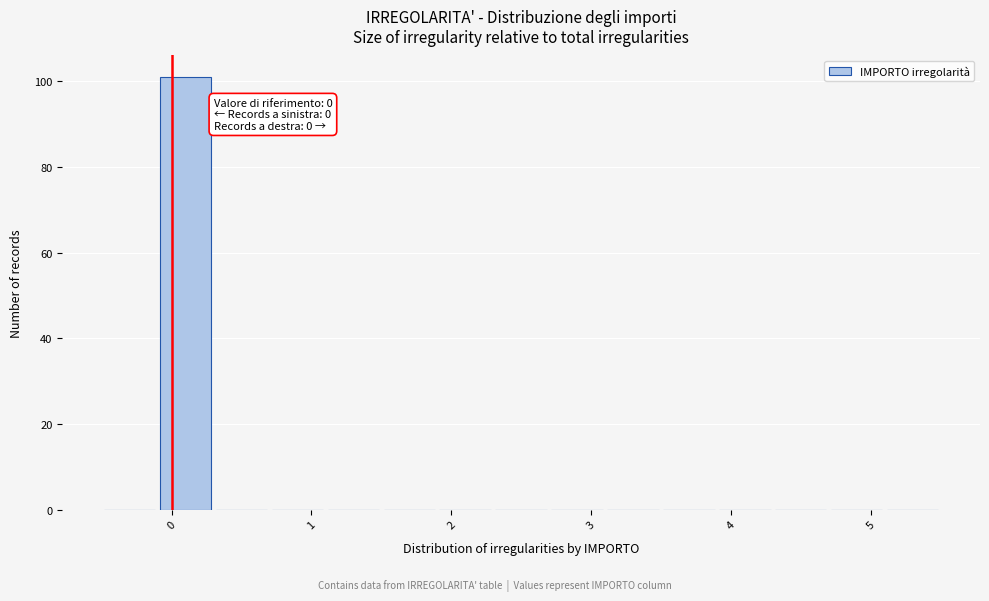

Which range on the x-axis has the tallest bar?

-0.1 to 0.3